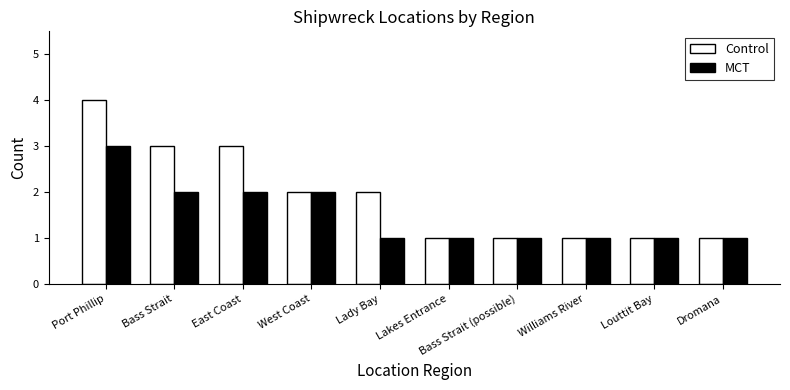

Which series has the largest range (max minus min)?

Control